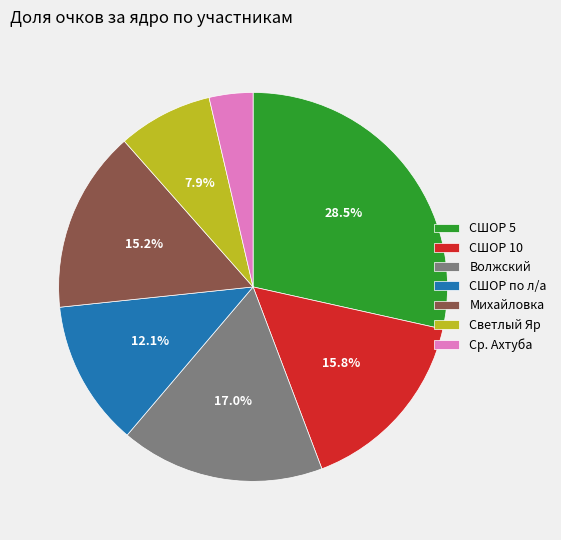

How many slices are in this pie chart?

7